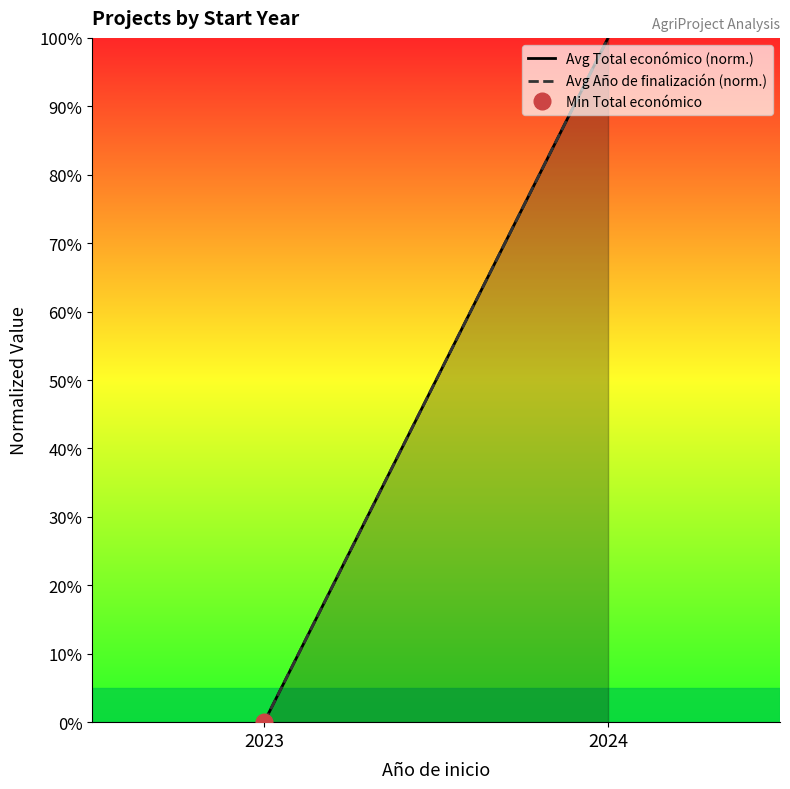

Reading right to left, transcribe all the data shown in this chart.

Avg Total económico (norm.): 2024=100	2023=0
Avg Año de finalización (norm.): 2024=100	2023=0